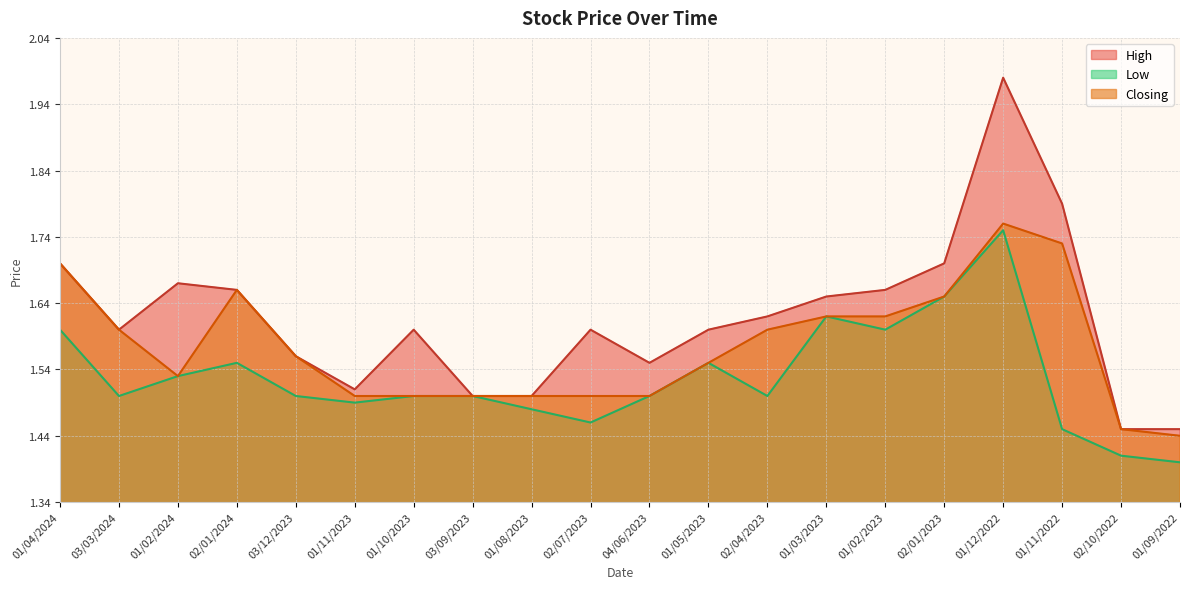

Is it true that High equals 1.4 at 01/09/2022?

True